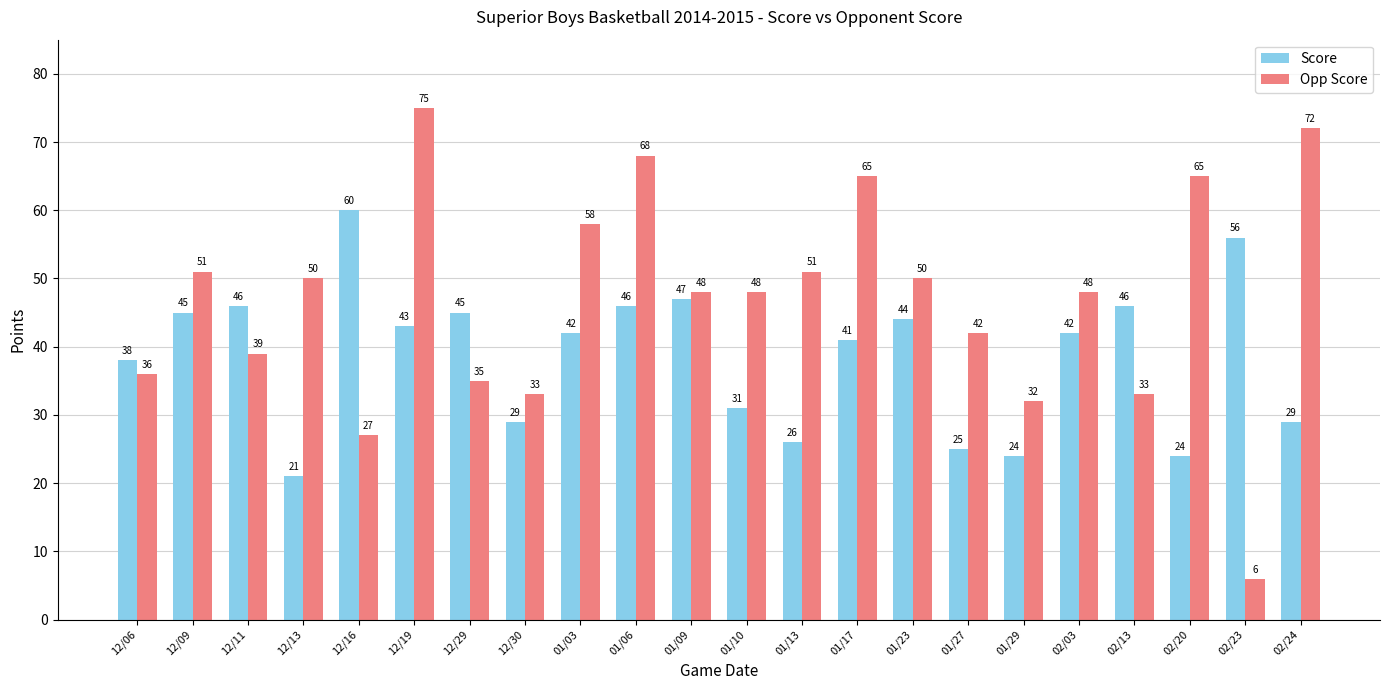

Rank the series by their average value, from lowest to highest.

Score, Opp Score